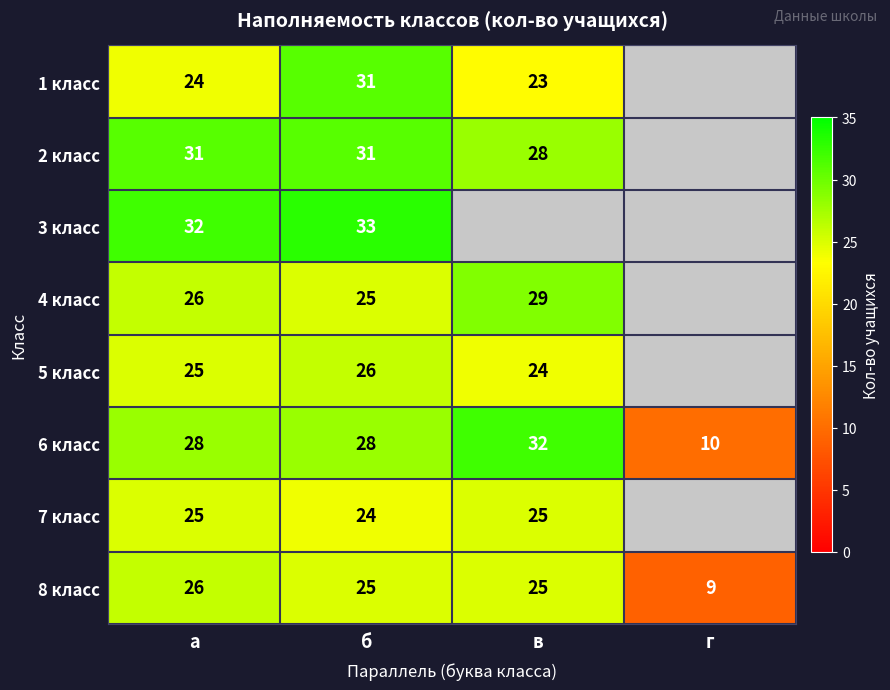

Is the value of 6 класс at а greater than the value of 2 класс at б?

No